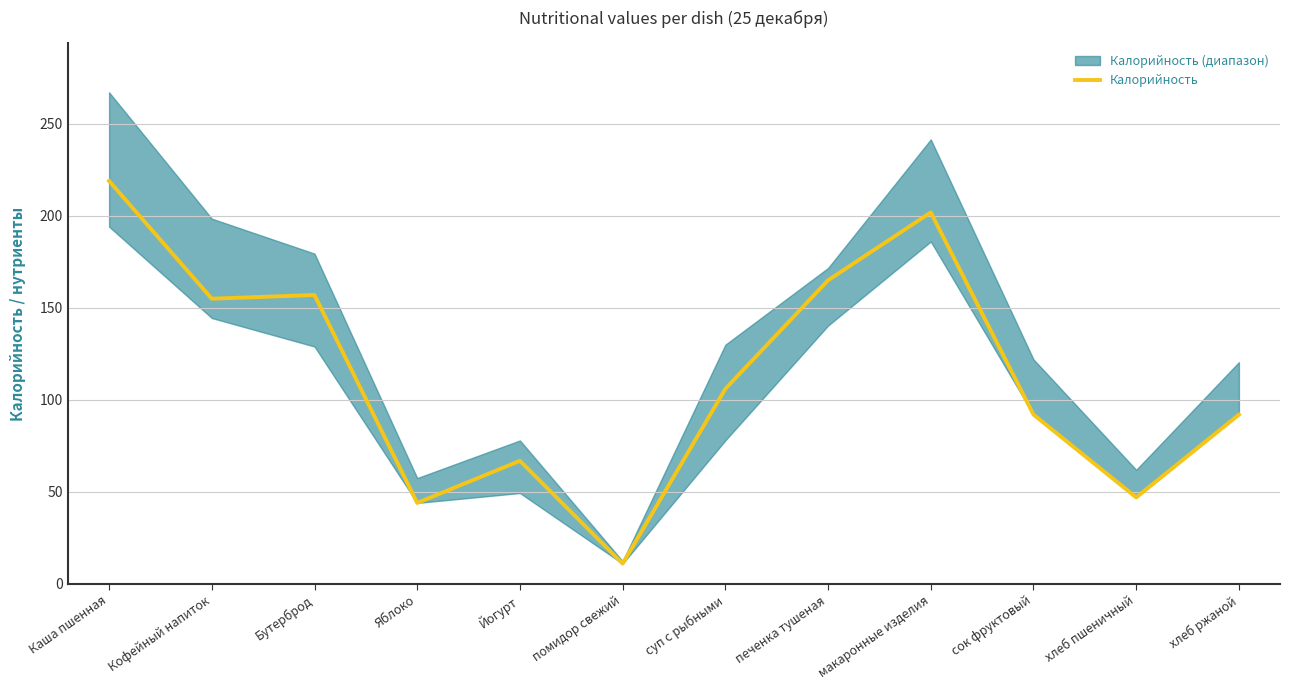

Rank the categories by value from lowest to highest.

помидор свежий, Яблоко, хлеб пшеничный, Йогурт, сок фруктовый, хлеб ржаной, суп с рыбными, Кофейный напиток, Бутерброд, печенка тушеная, макаронные изделия, Каша пшенная